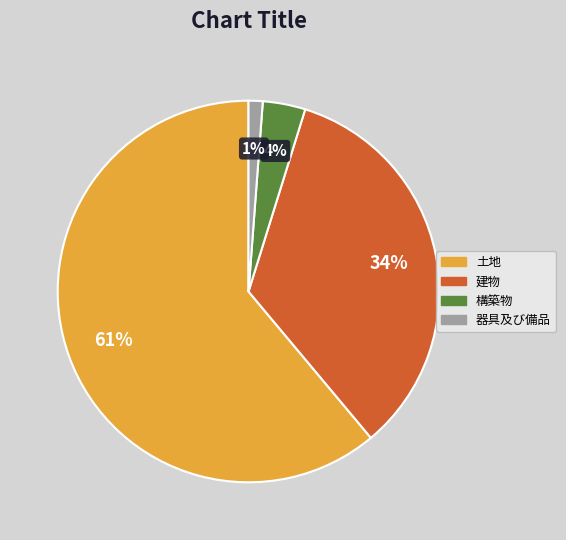

Combined, do 建物 and 構築物 account for over 50%?

No